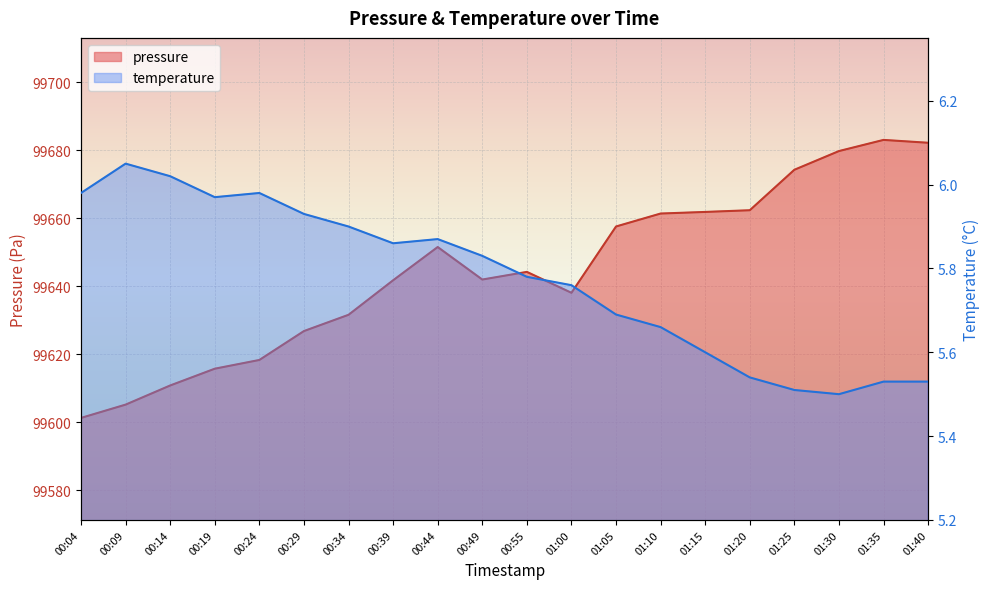

What is the total value across all series at 01:25?

99679.8